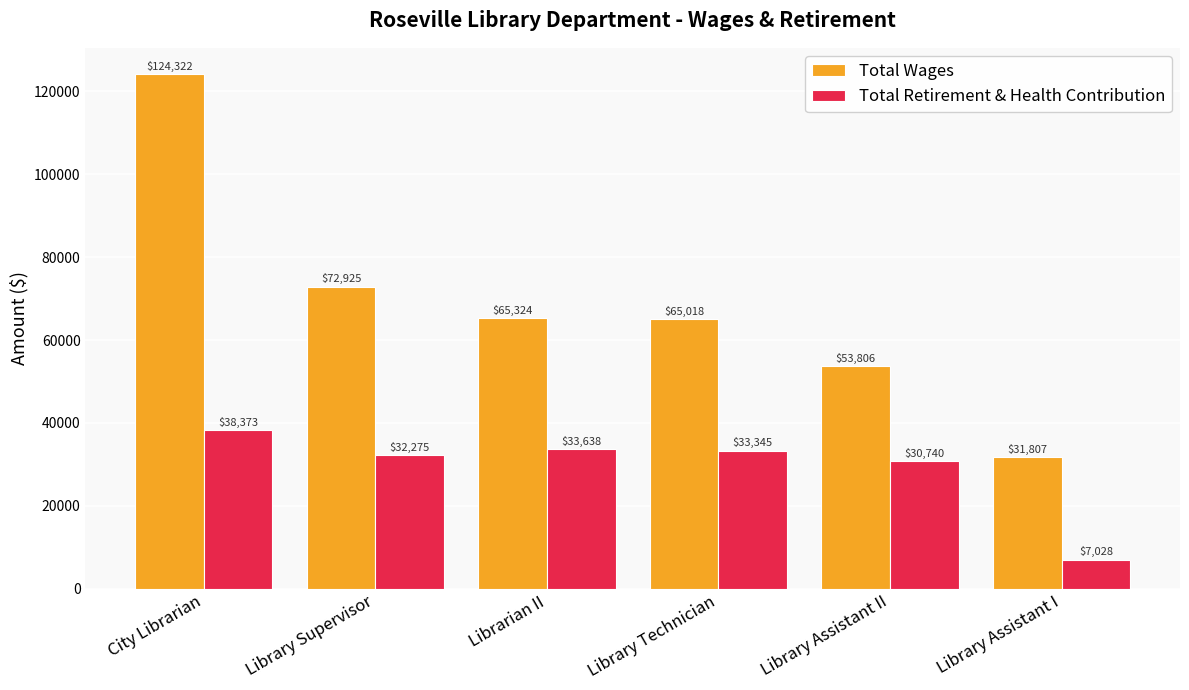

List the series in order of their peak value, highest first.

Total Wages, Total Retirement & Health Contribution